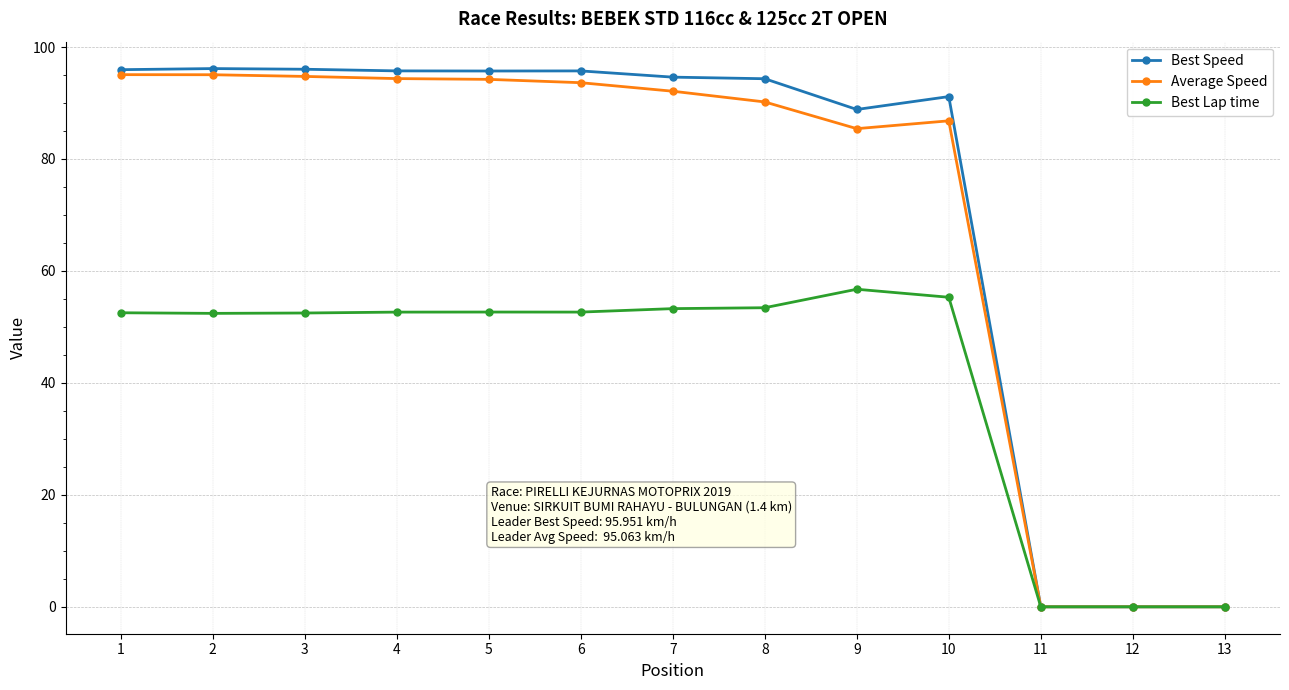

True or false: Average Speed has more than 0 points higher than both neighbors.

True